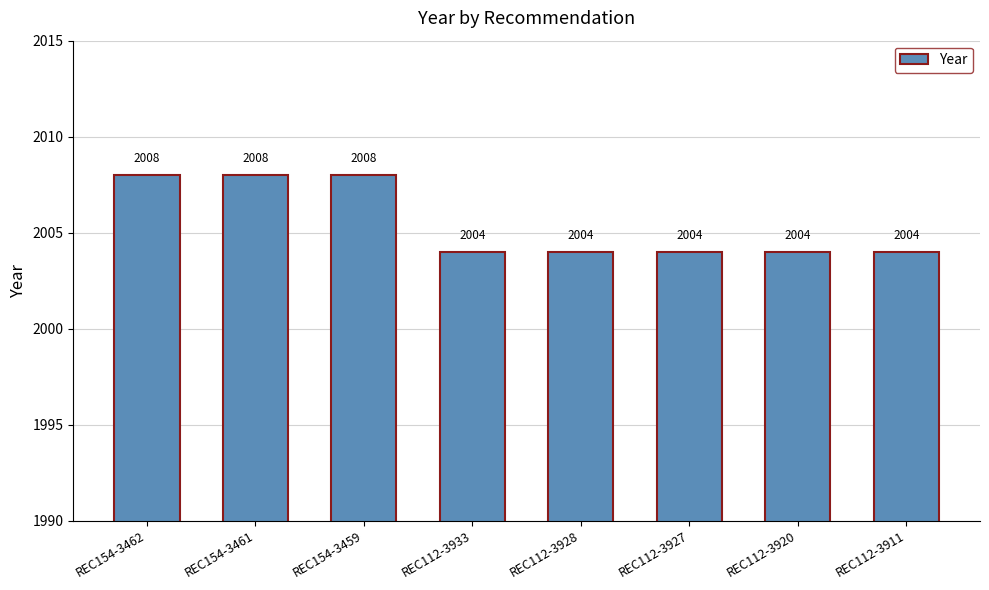

What is the sum of all values?

16044